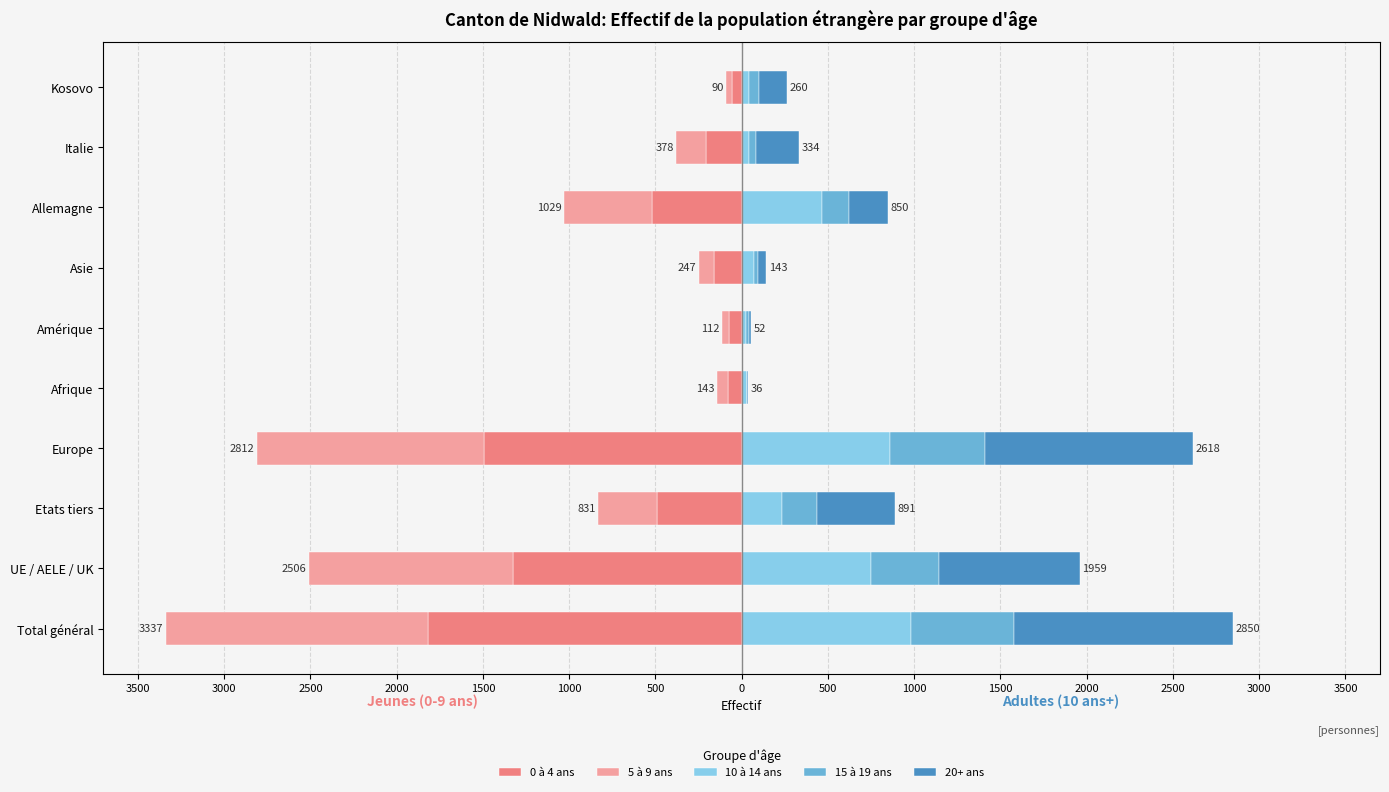

Rank the series at Amérique from lowest to highest value.

0 à 4 ans, 5 à 9 ans, 20+ ans, 15 à 19 ans, 10 à 14 ans